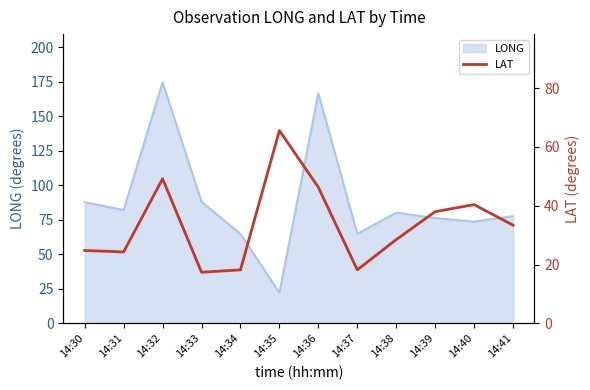

How many lines are shown in the chart?

1